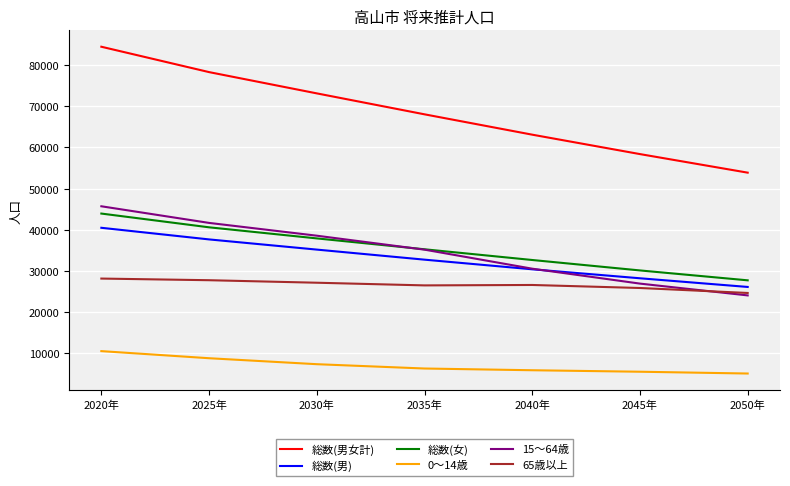

How many lines are shown in the chart?

6